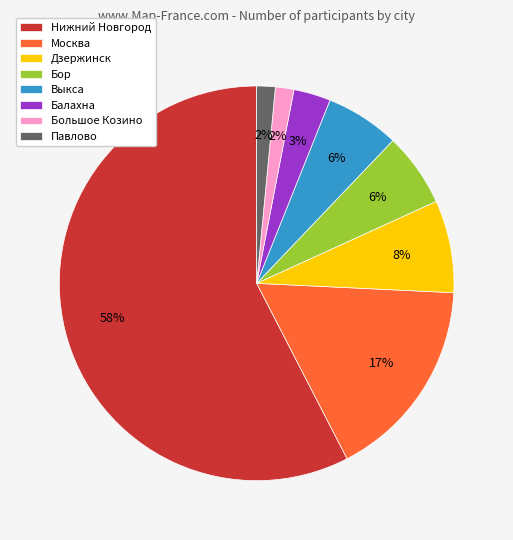

To the nearest percent, what is the average slice percentage?

12%